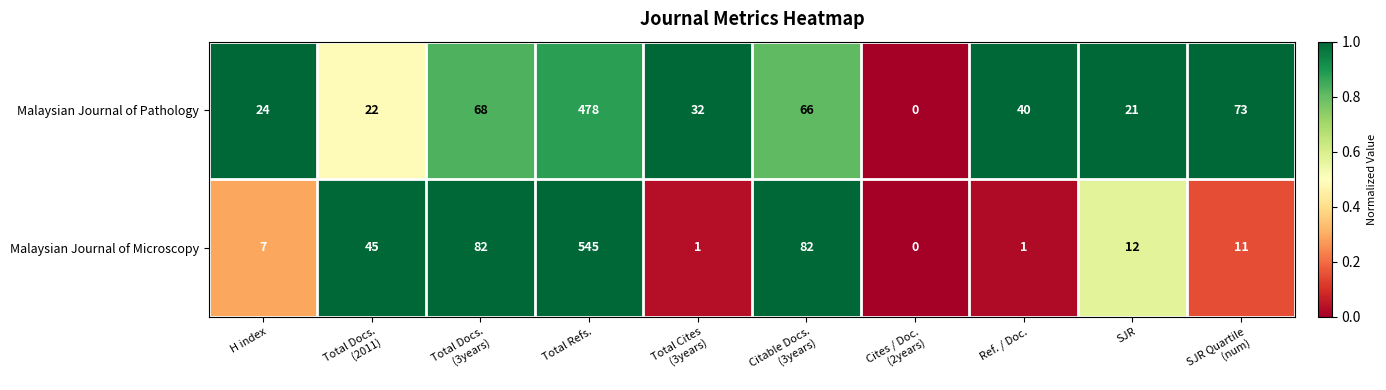

What is the difference between the second highest and minimum values in the Malaysian Journal of Pathology series?

73